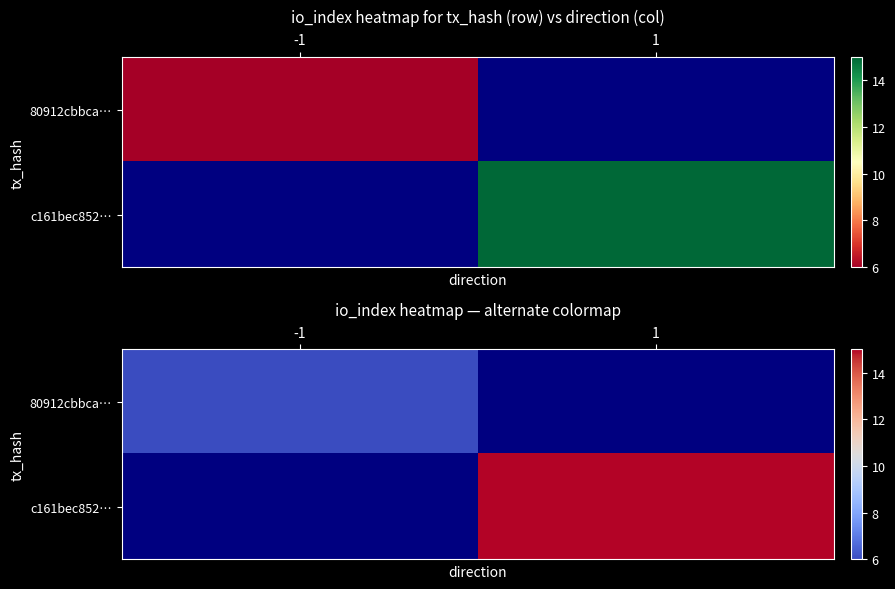

At how many categories does at least one series exceed 6?

1